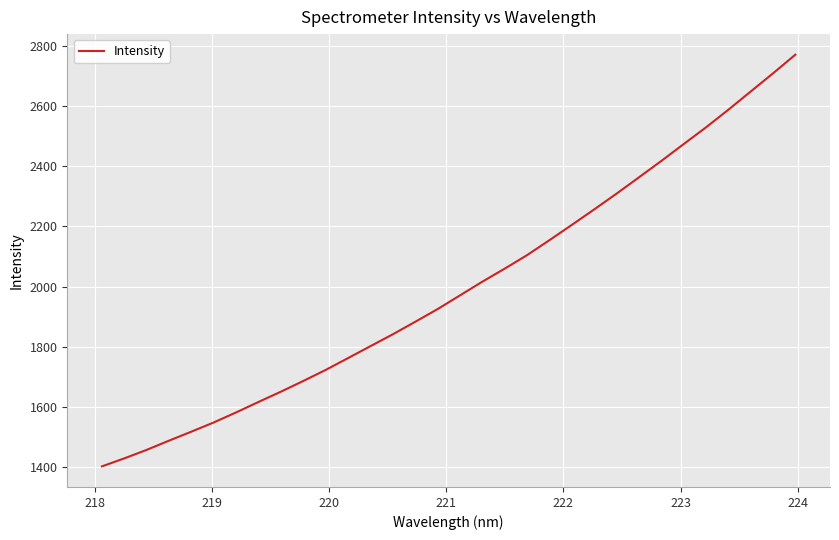

What is the smallest value displayed?

1401.7